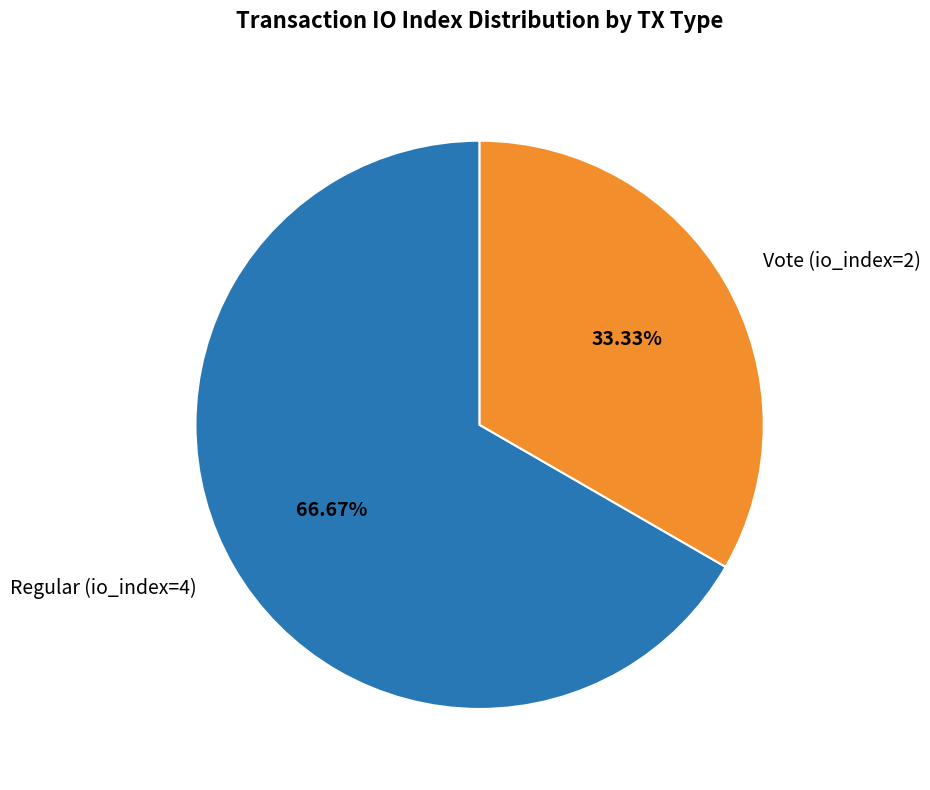

To the nearest percent, what is the average slice percentage?

50%